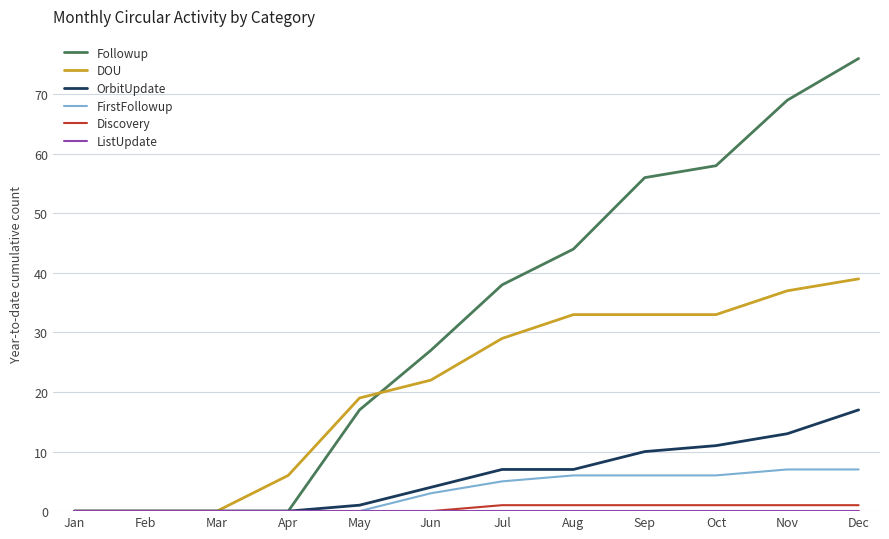

What is the sum of the Followup values at Aug and Apr?

44